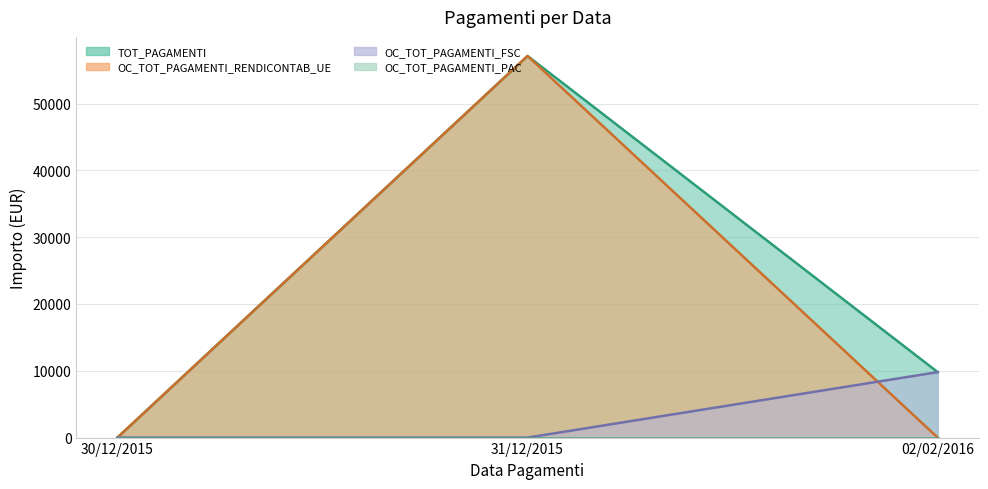

At how many categories does at least one series exceed 20940?

1